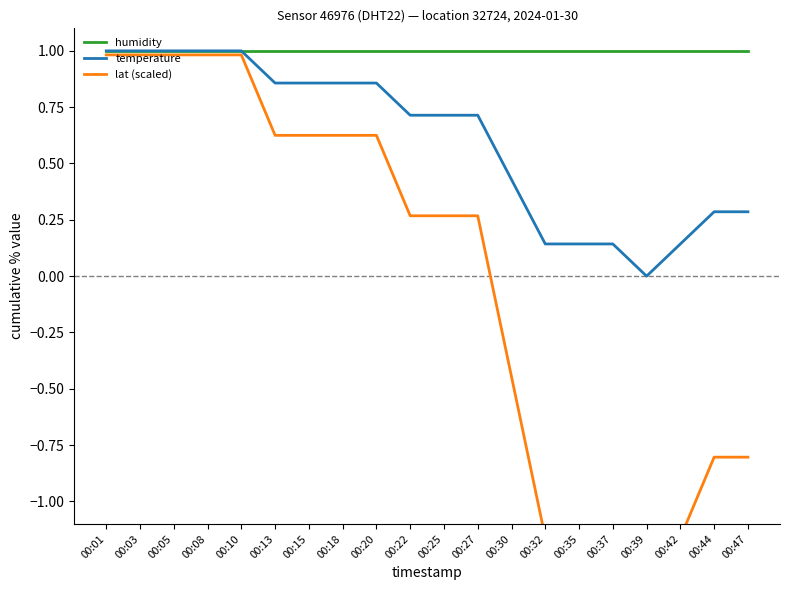

Where is humidity nearest to the value 1?

00:01